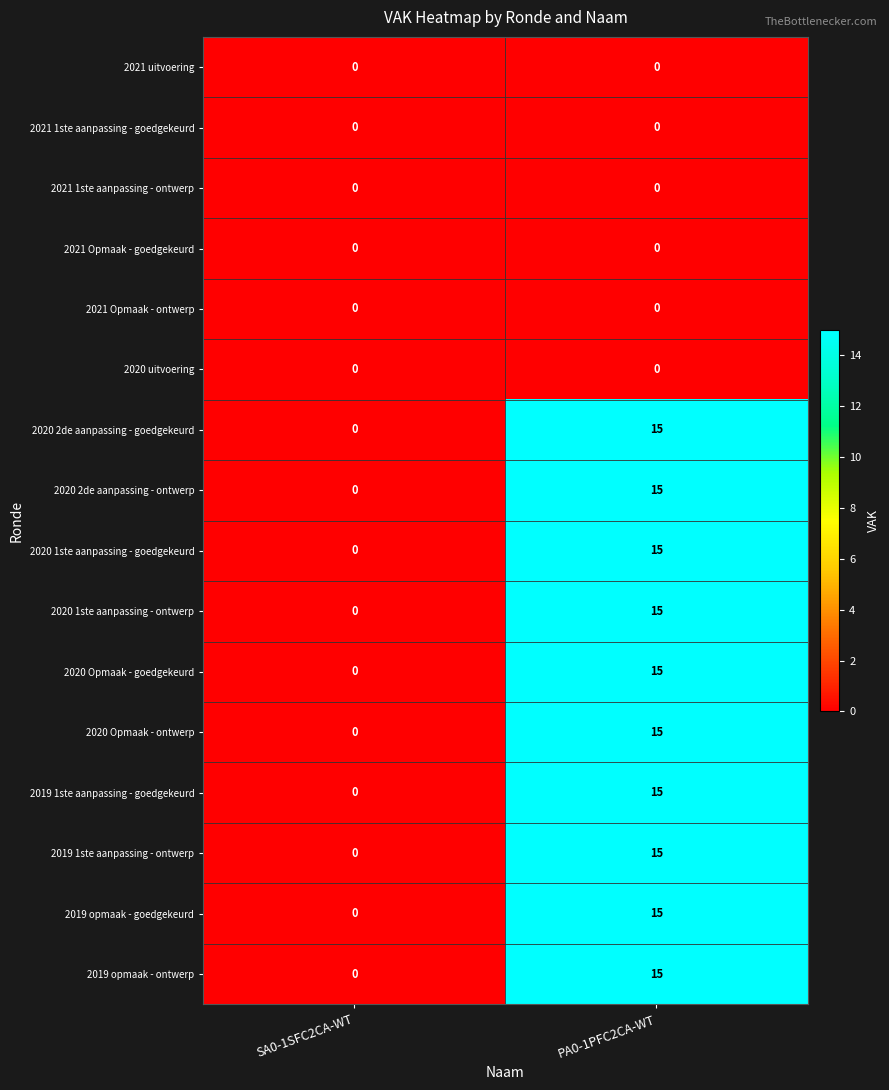

At which label is 2020 2de aanpassing - ontwerp closest to 7?

SA0-1SFC2CA-WT